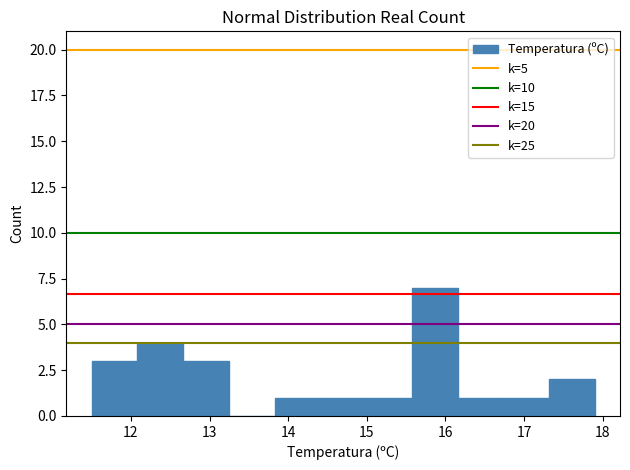

Which range on the x-axis has the tallest bar?

15.6 to 16.2